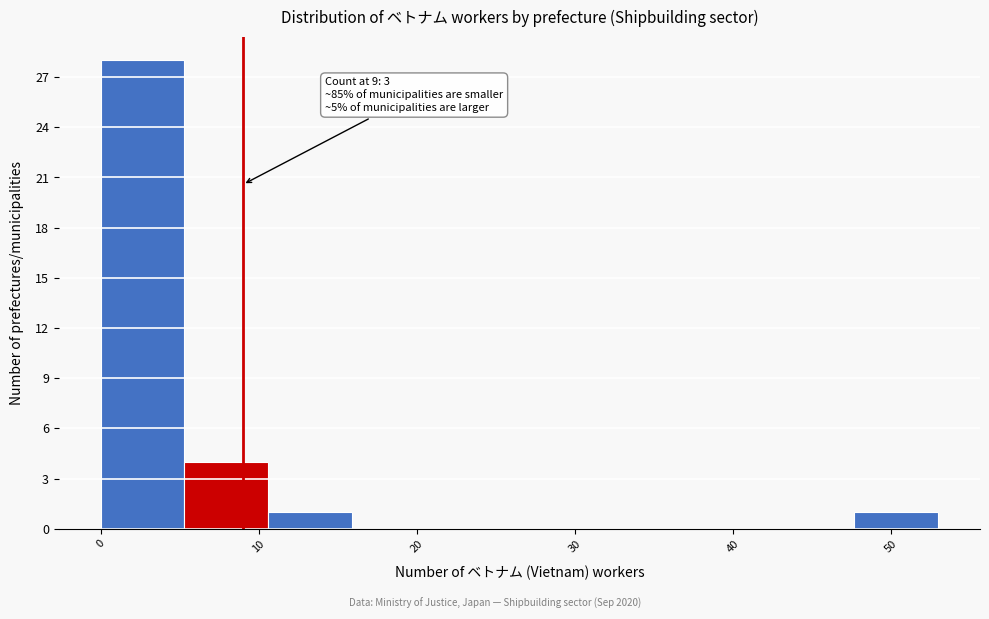

Which range on the x-axis has the tallest bar?

0.0 to 5.3